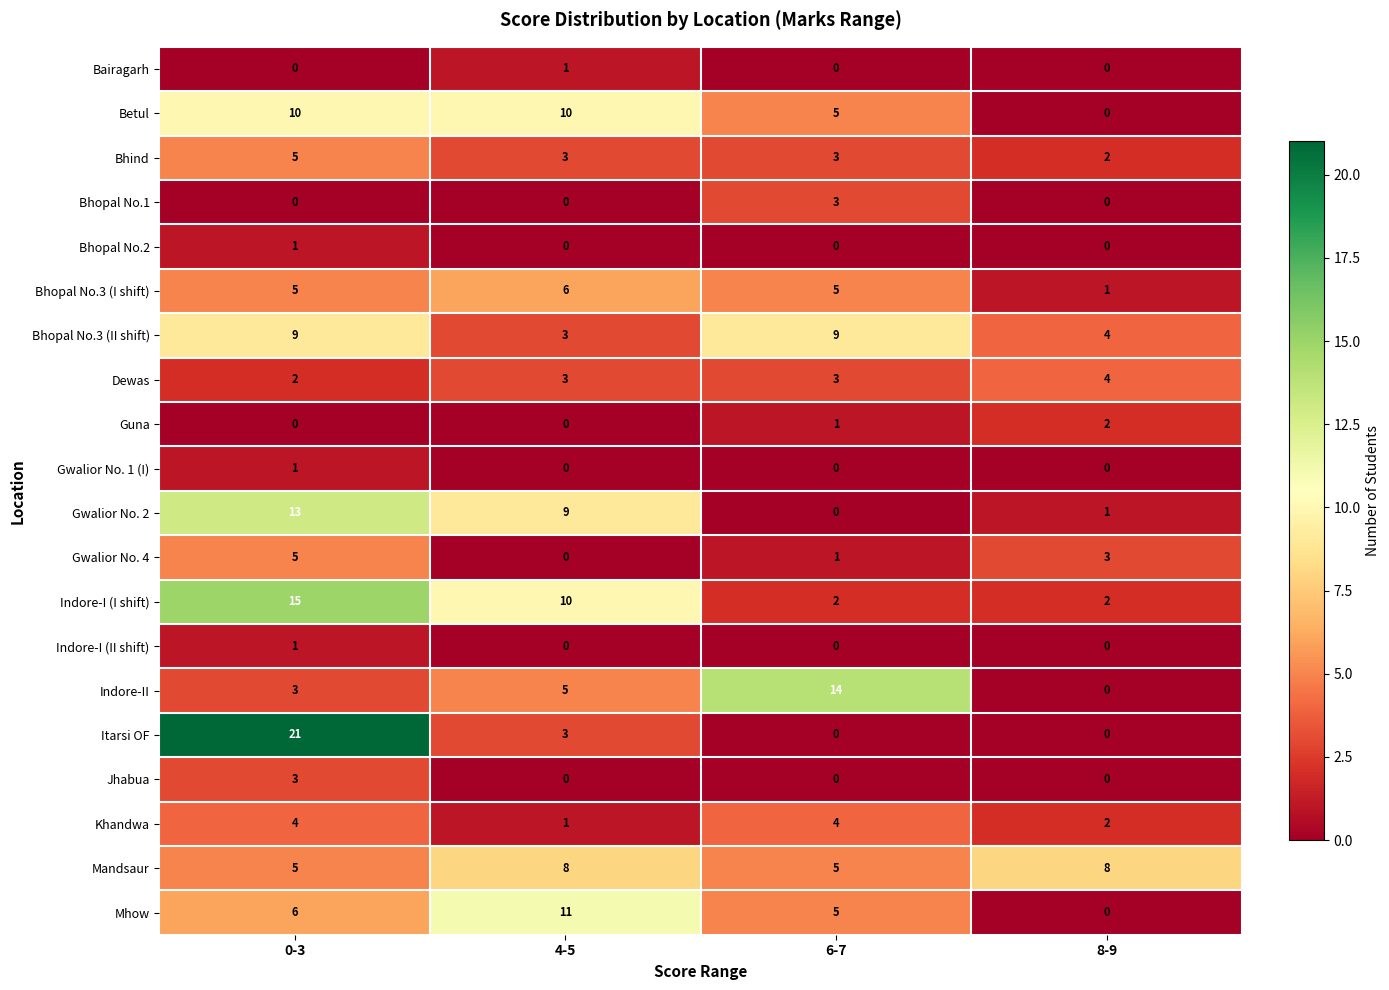

What is the sum of the Khandwa values at 6-7 and 4-5?

5